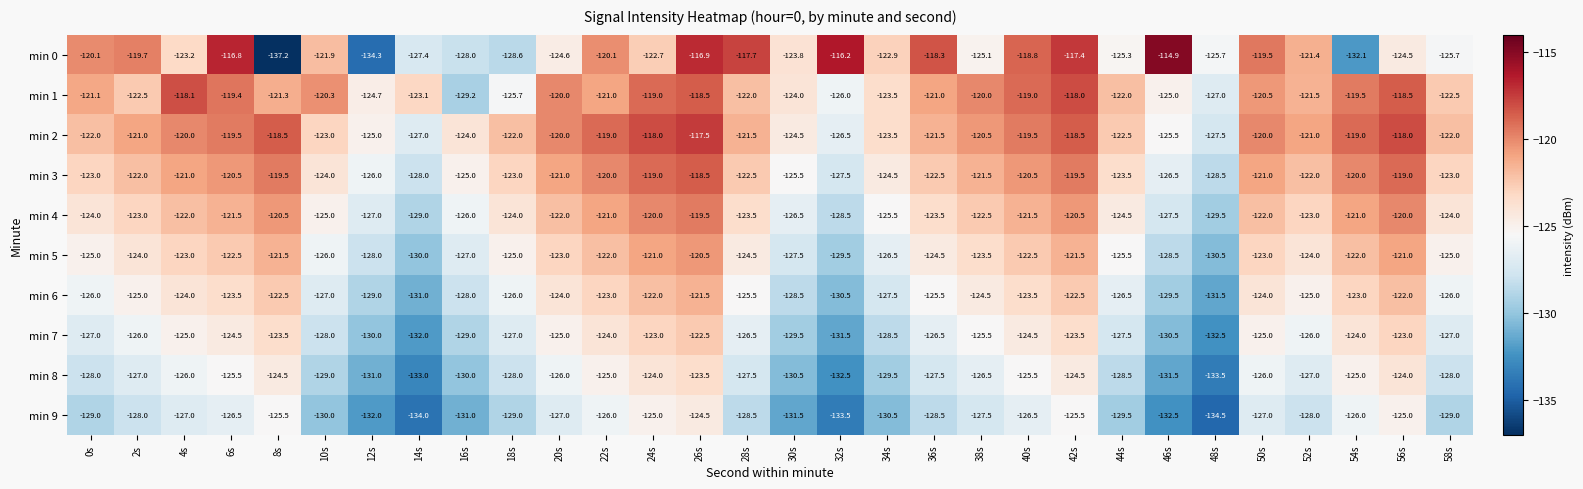

Which series has the largest range (max minus min)?

min 0